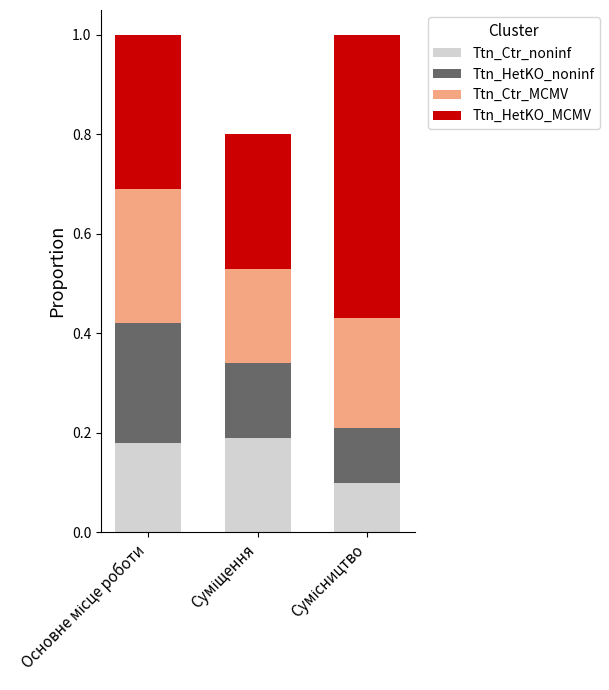

Are the bars grouped side by side (vs. stacked)?

No